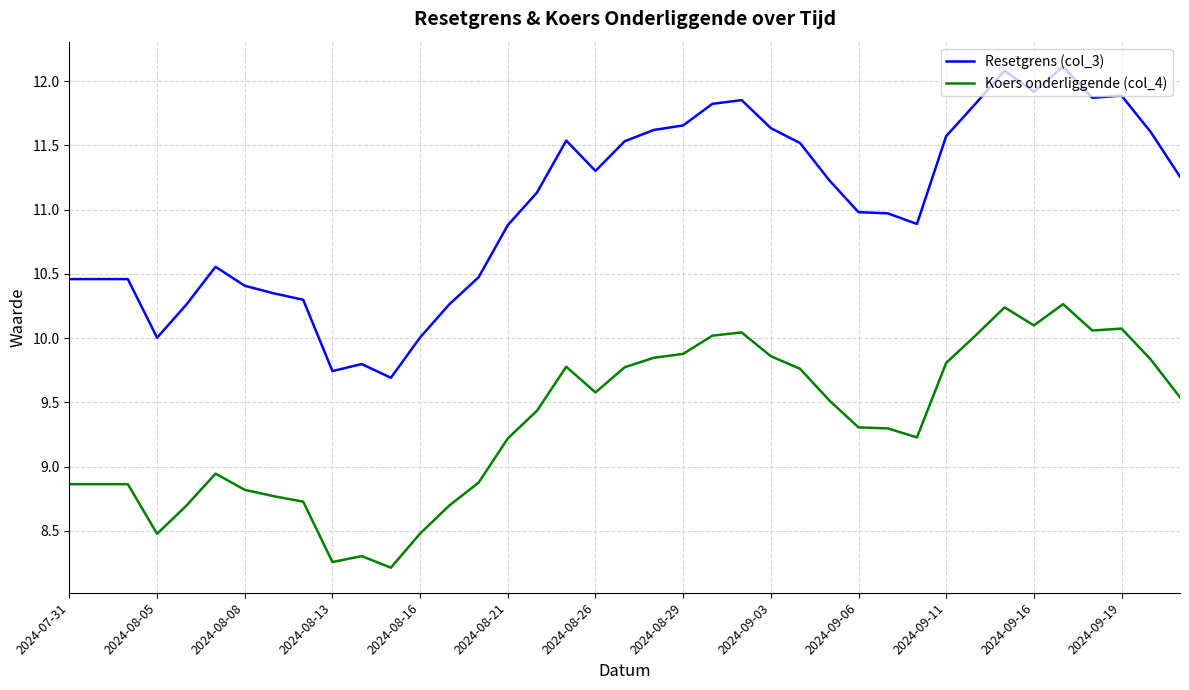

Is this an area chart (filled region under the line)?

No